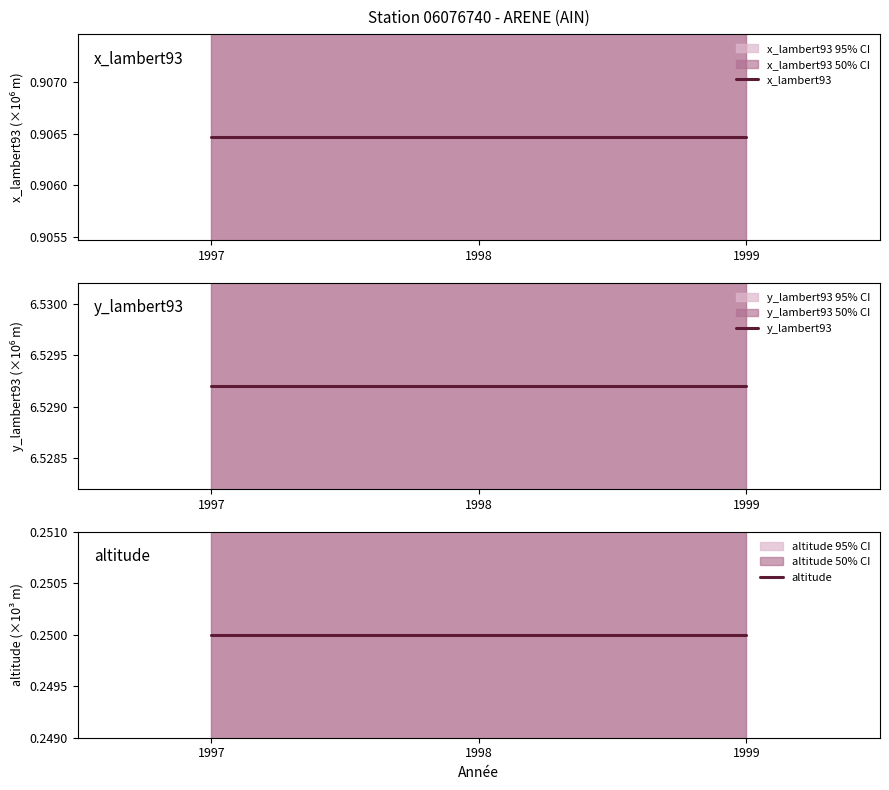

What is the sum of the altitude values at 1999 and 1997?

0.5